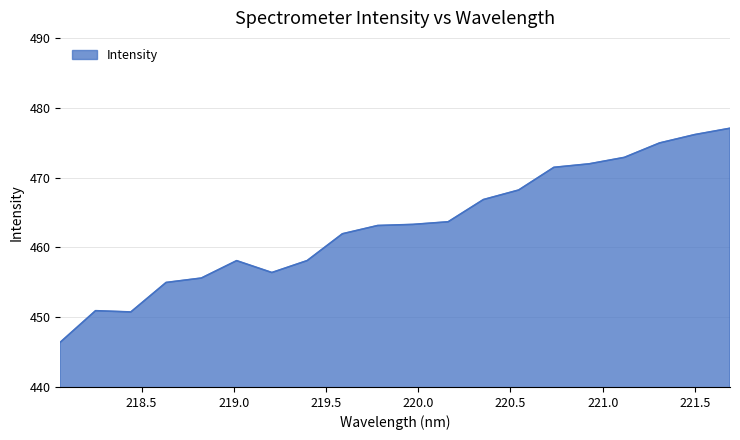

What is the maximum value shown in the chart?

477.1